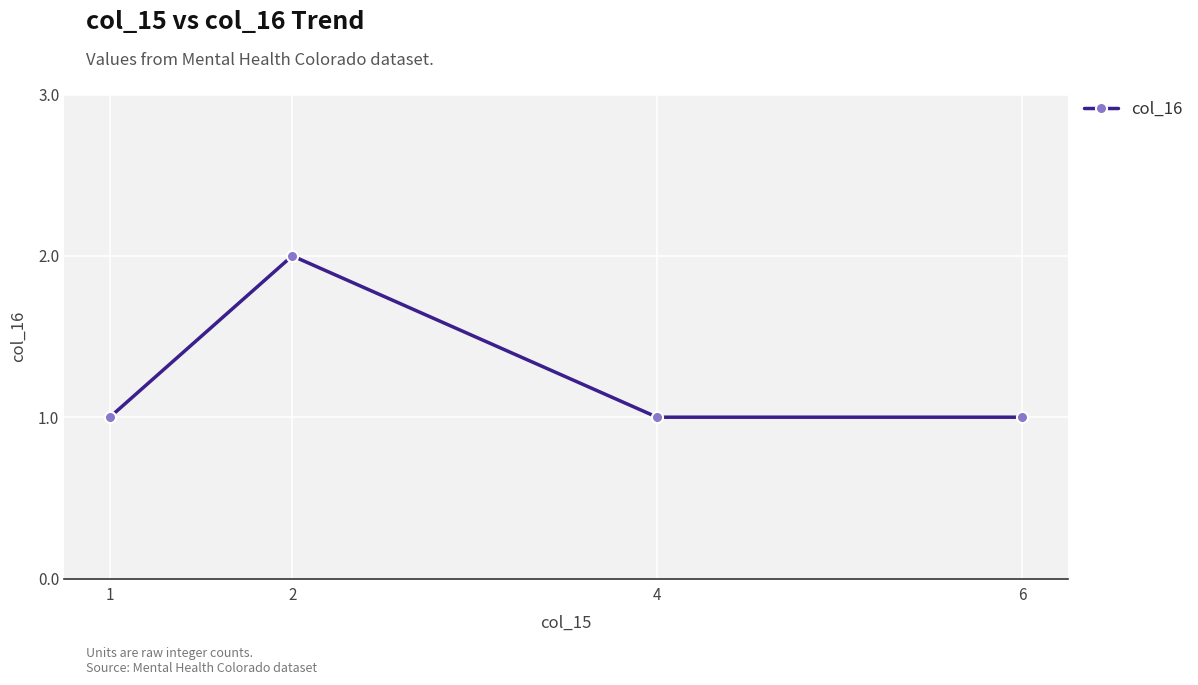

Reading left to right, extract all data points from this chart.

1=1	2=2	4=1	6=1